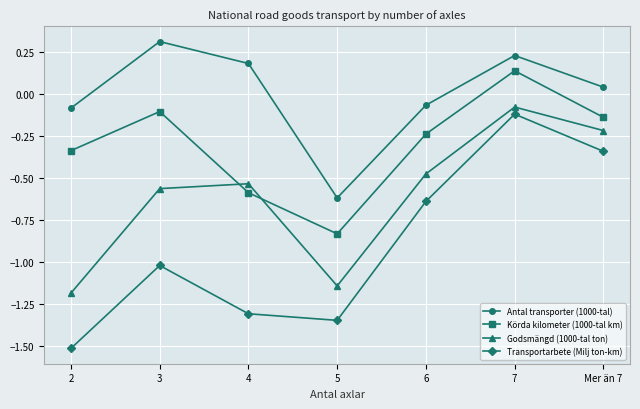

What is the greatest value displayed?

0.3